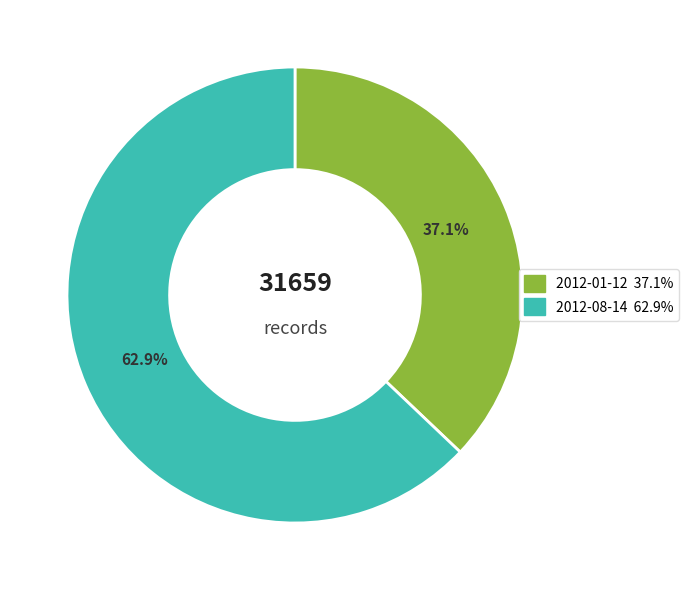

How many segments does this pie chart have?

2